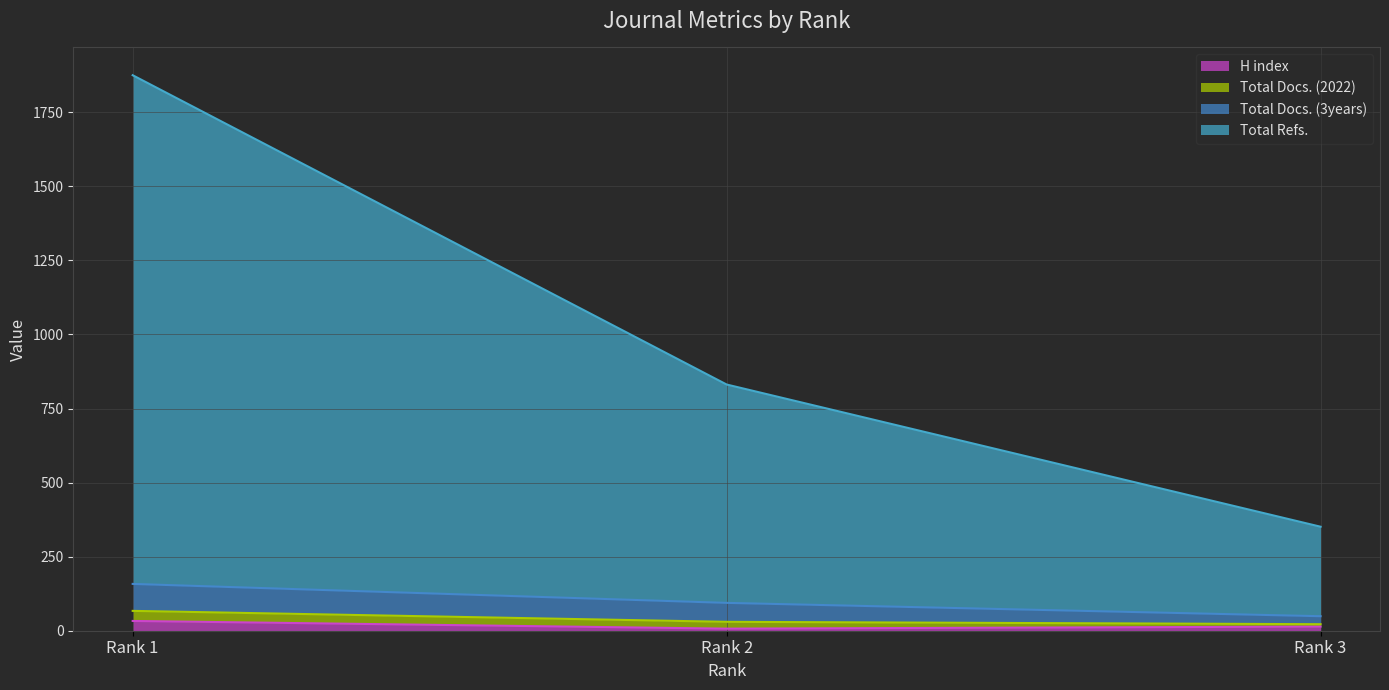

How many values in the H index series are below 14?

1